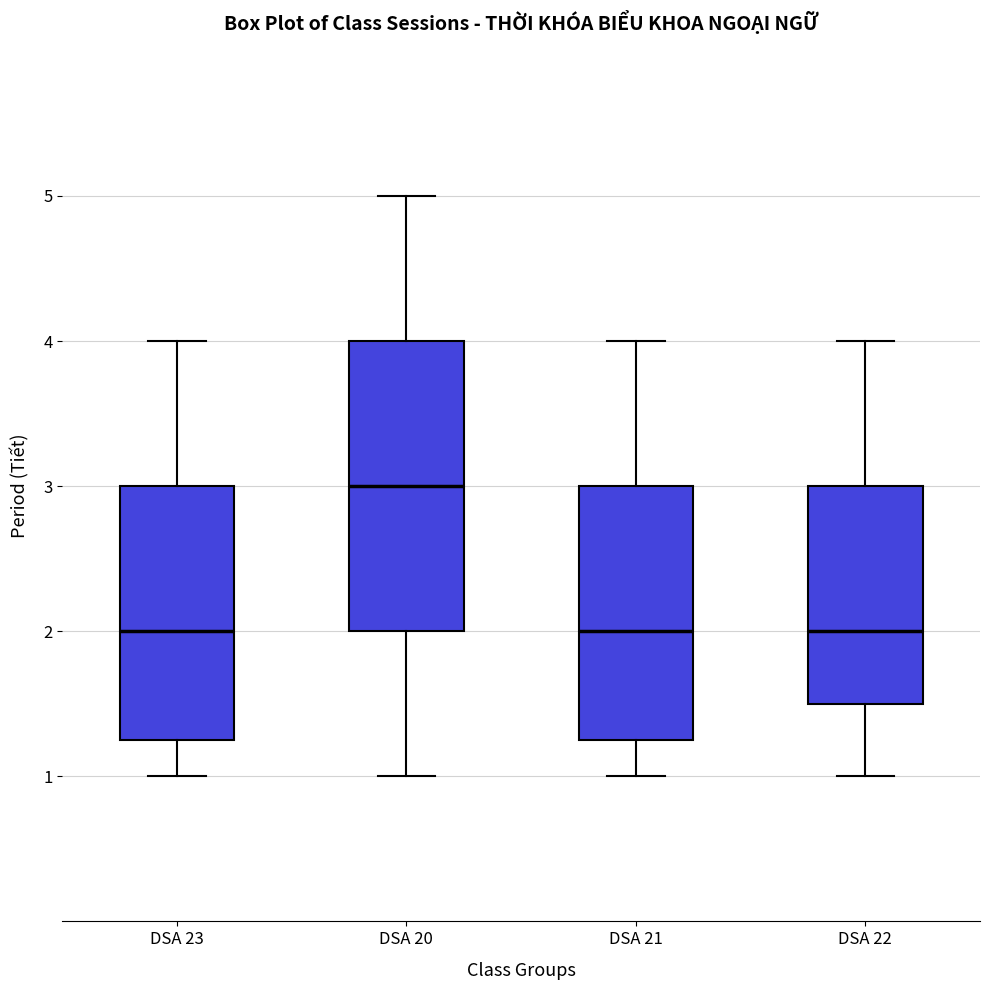

Where does the upper whisker of the box for DSA 21 end on the y-axis? The values are not printed on the chart, so give them approximately, as read against the axis.

4.0